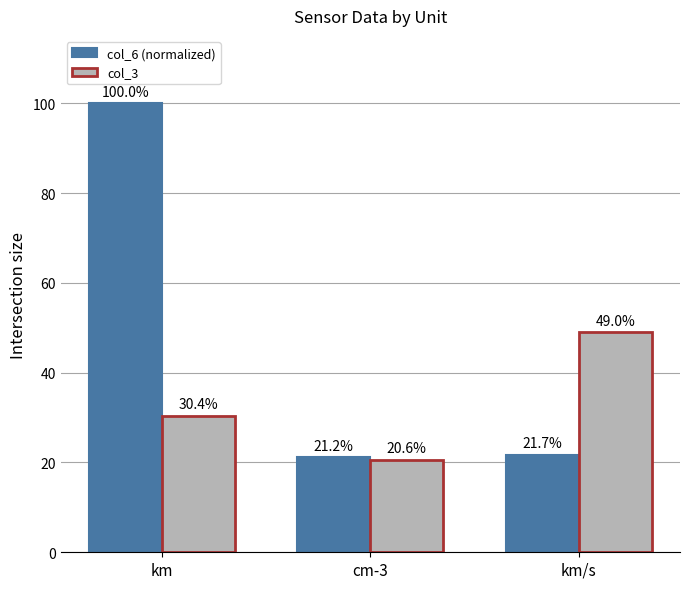

The col_6 (normalized) series shows 32.8 at cm-3. True or false?

False